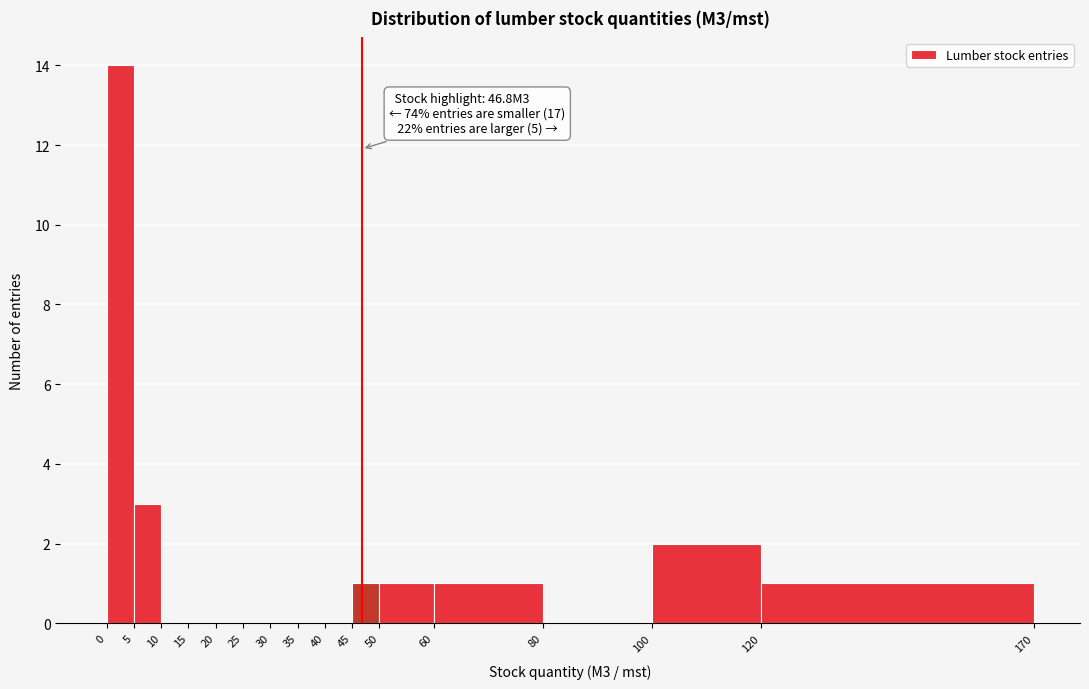

Over which range of the x-axis is the bar tallest?

0 to 5